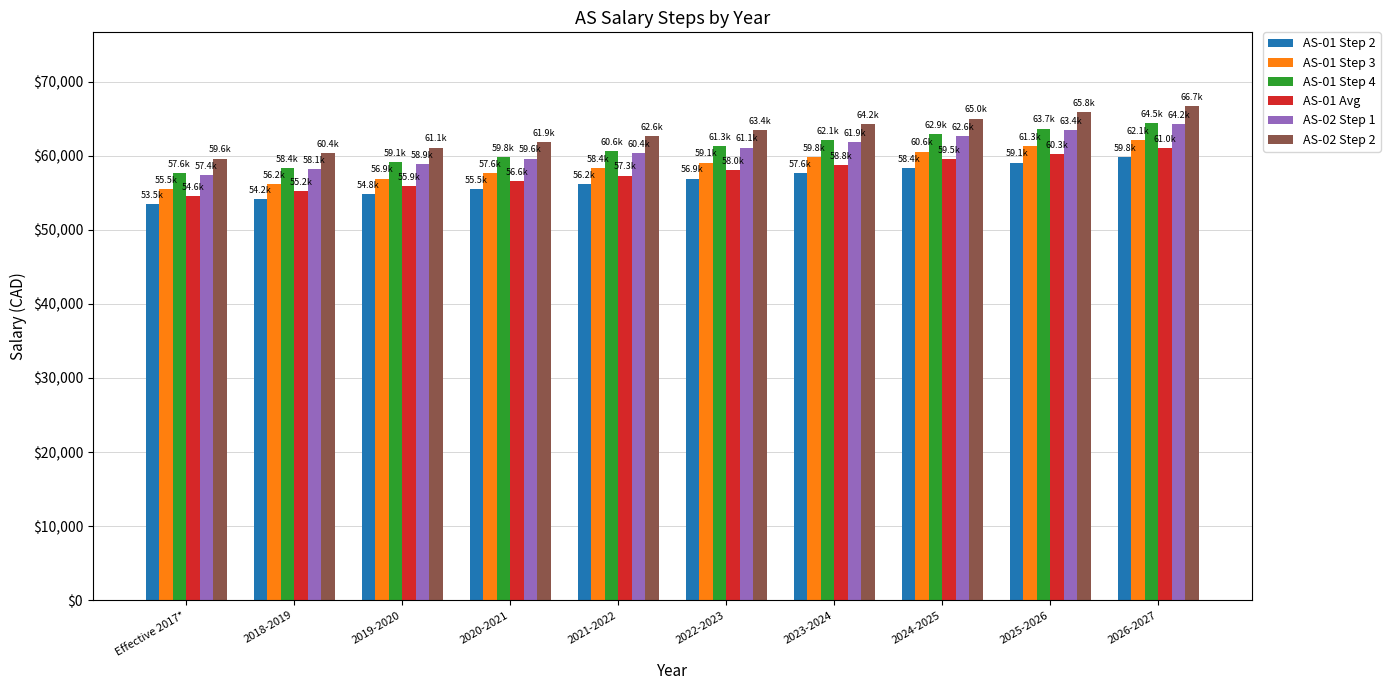

True or false: AS-01 Step 3 has a value of 104683.7 at 2021-2022.

False